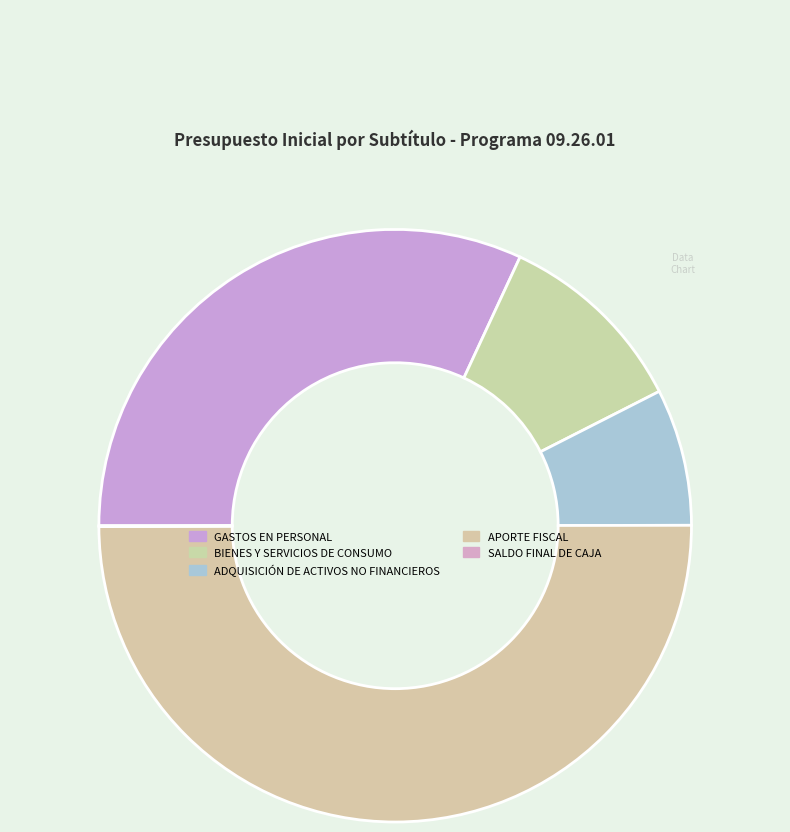

To the nearest percent, what is the combined percentage of GASTOS EN PERSONAL and SALDO FINAL DE CAJA?

32%